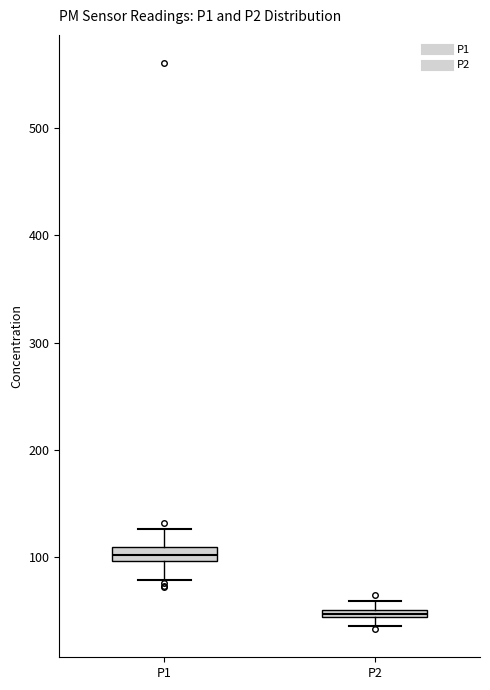

Which box's median line is the lowest?

P2